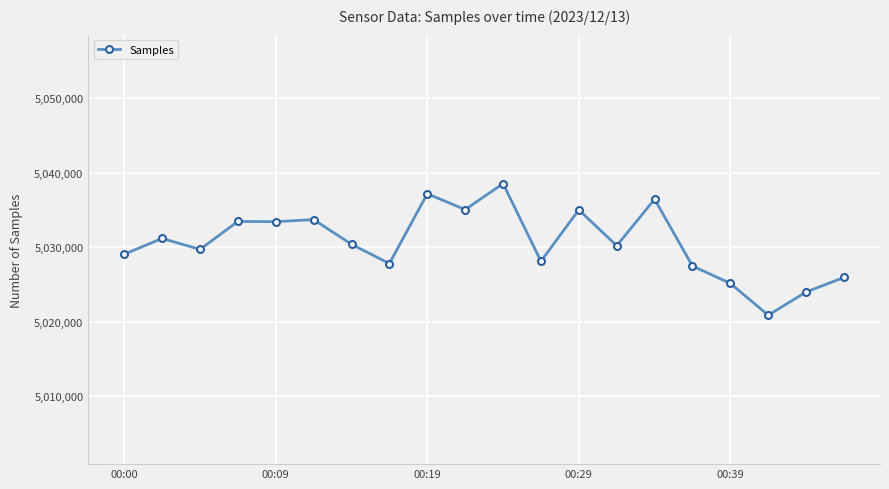

What is the greatest value displayed?

5038538